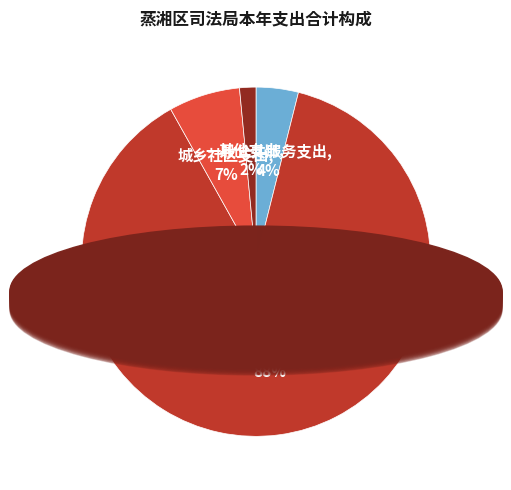

Does any single category account for the majority?

Yes